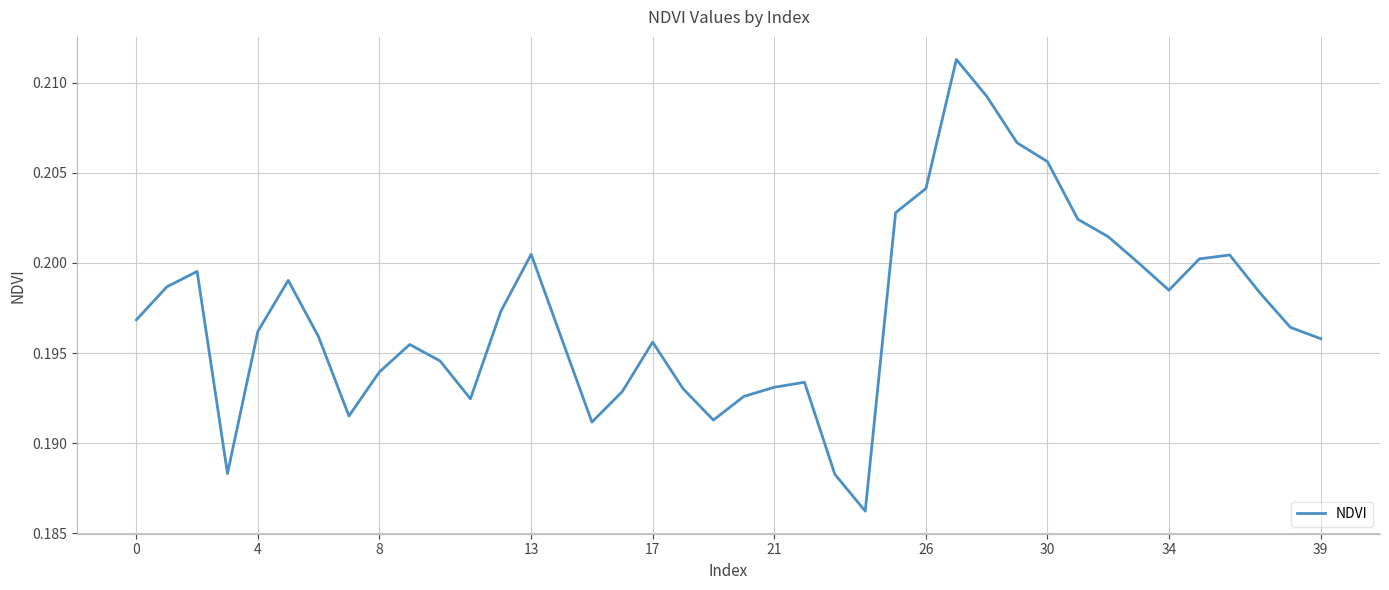

How many lines are shown in the chart?

1